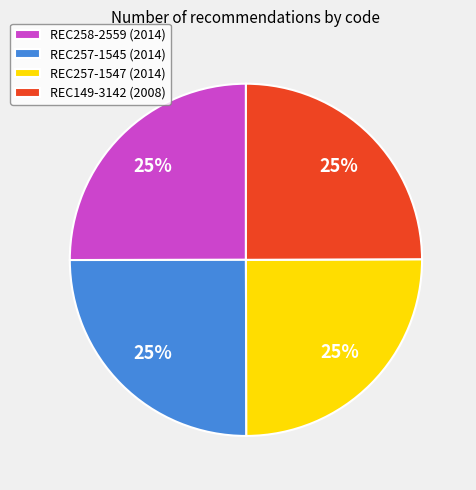

To the nearest percent, what portion does REC257-1545 represent?

25%